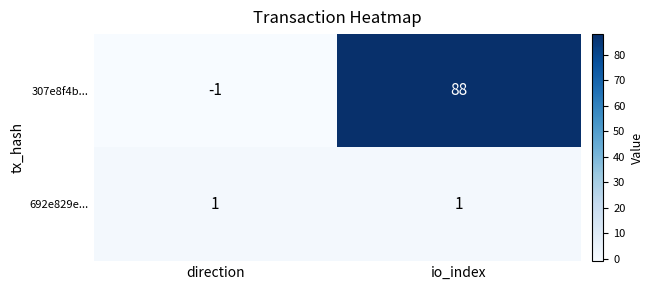

Which series changed the most between direction and io_index?

307e8f4b...